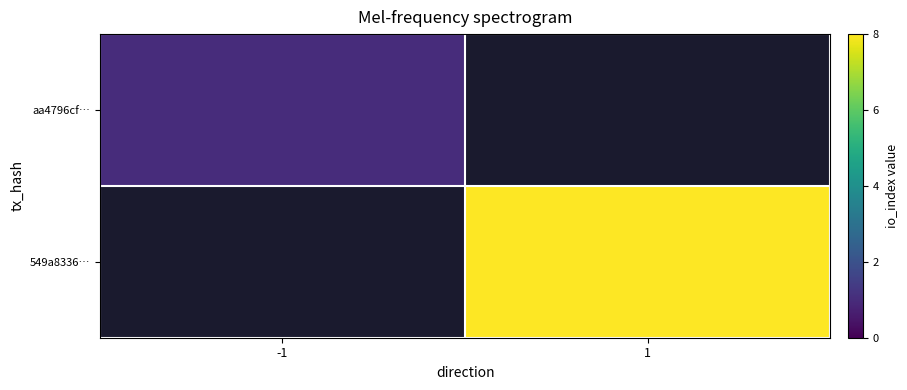

Which has a higher value, -1 or 1?

1